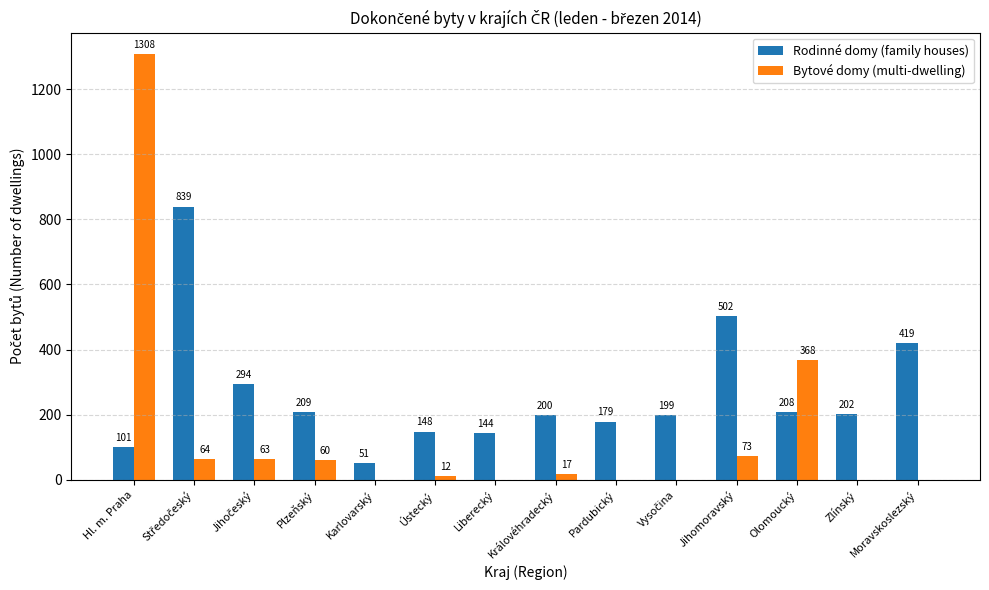

Which series has the largest total across all categories?

Rodinné domy (family houses)